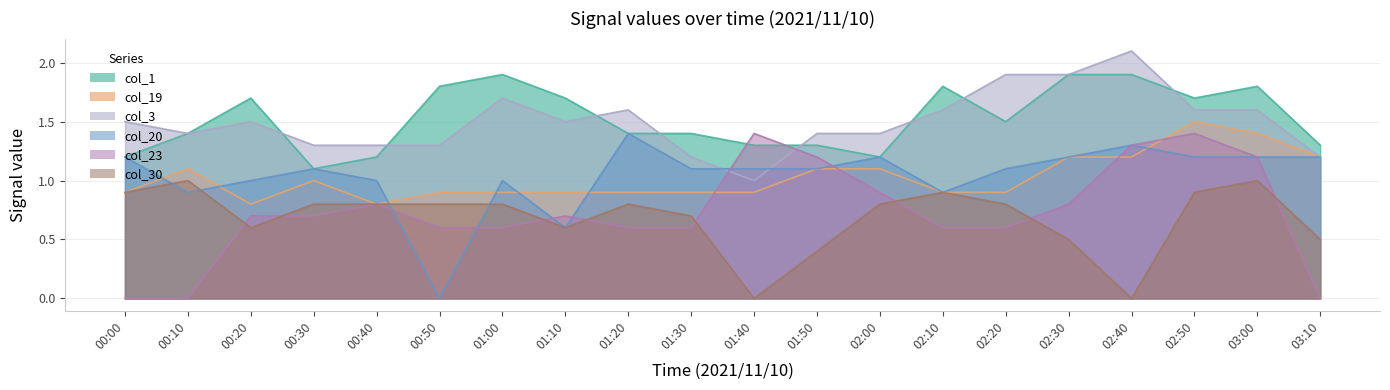

True or false: col_1 has a value of 1.6 at 00:00.

False